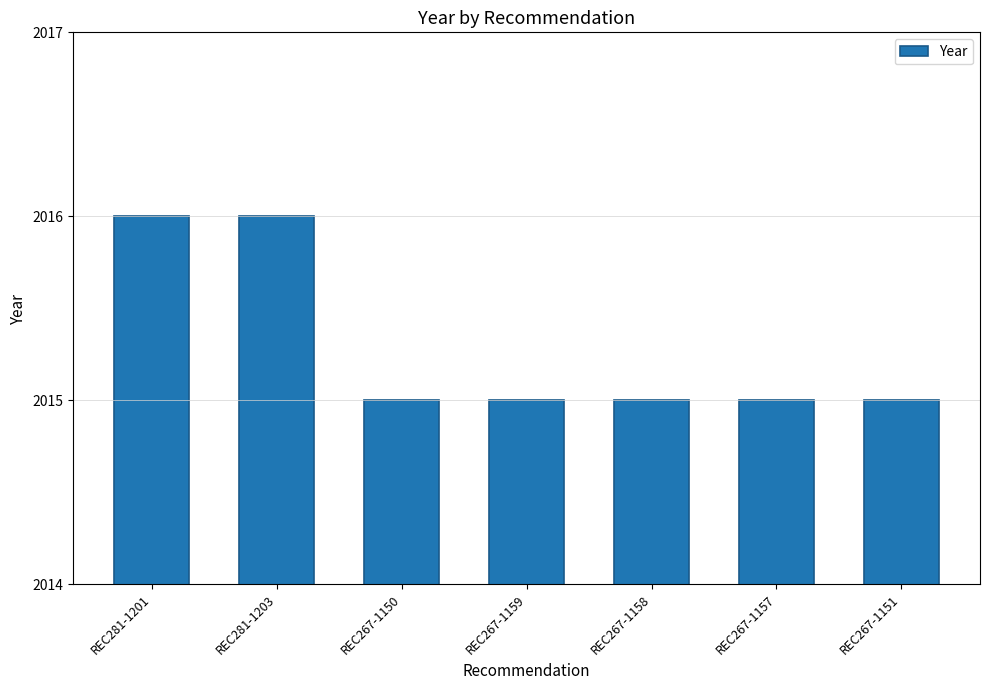

Does the chart contain any negative values?

No